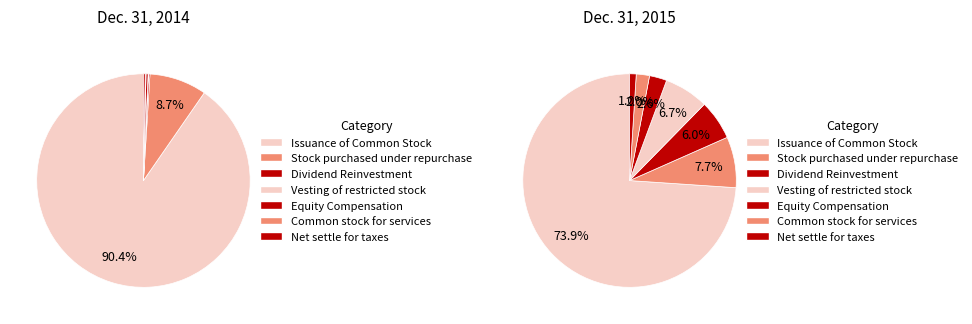

Is Issuance of Common Stock the majority of the pie?

Yes